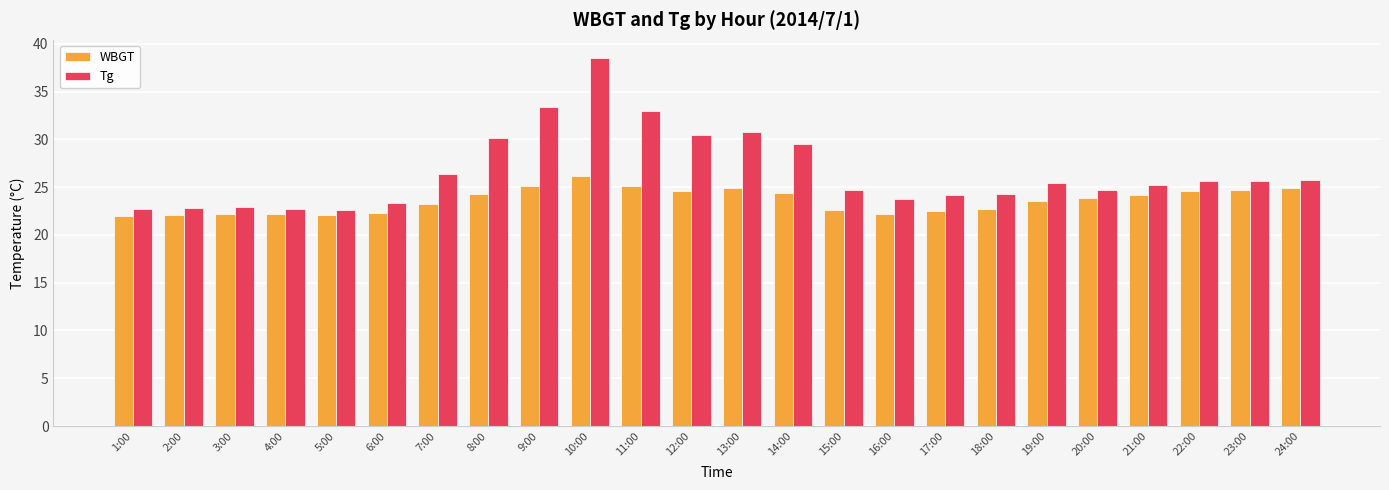

What position from the right is 23:00?

2